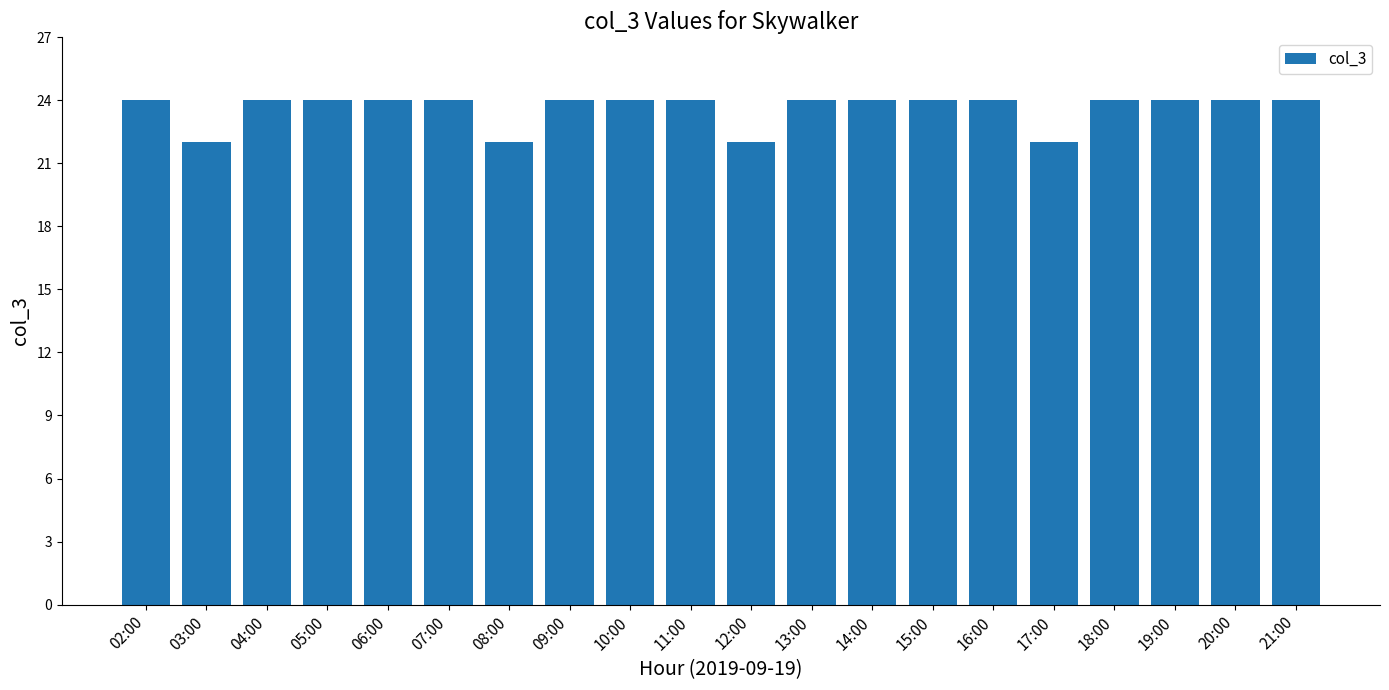

What position from the left is 08:00?

7